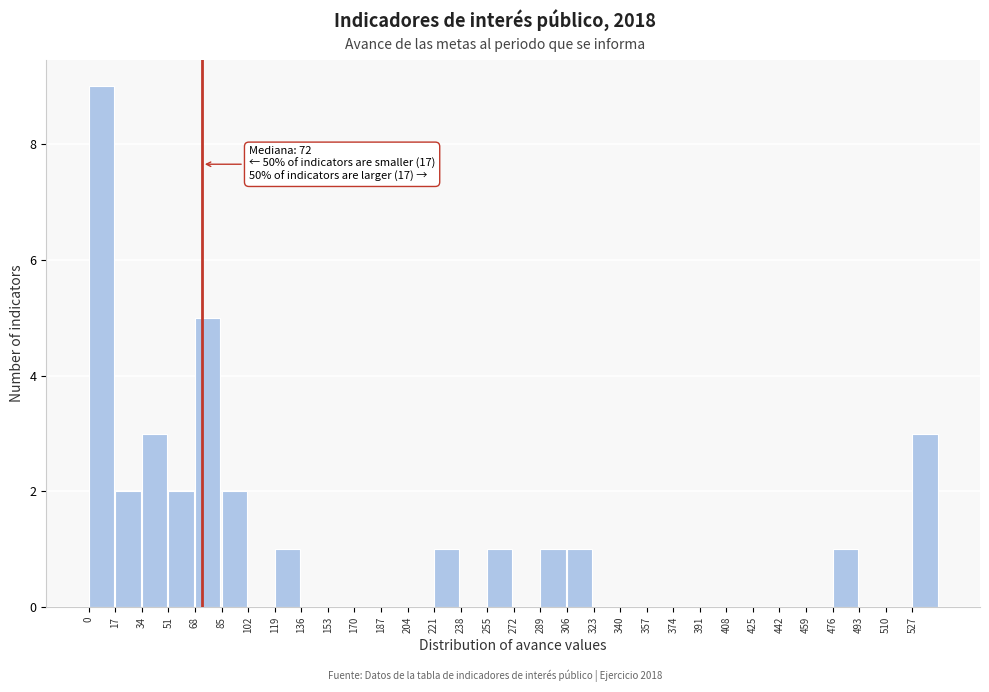

Over which range of the x-axis is the bar tallest?

0 to 17